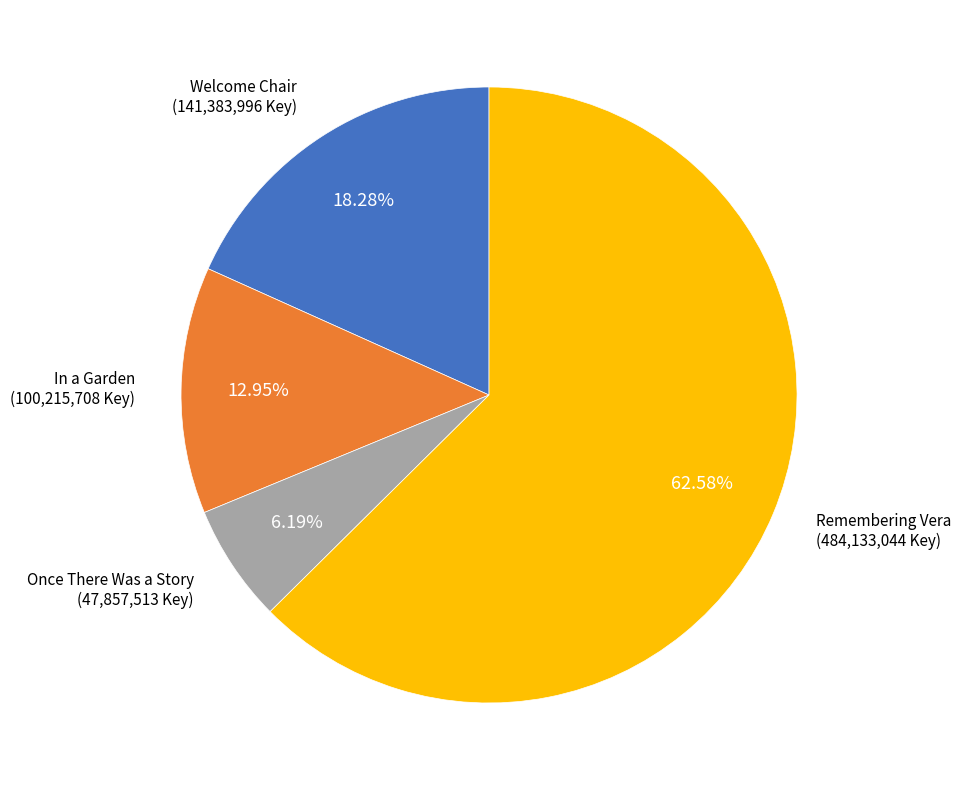

To the nearest percent, what percentage of the pie is Once There Was a Story?

6%